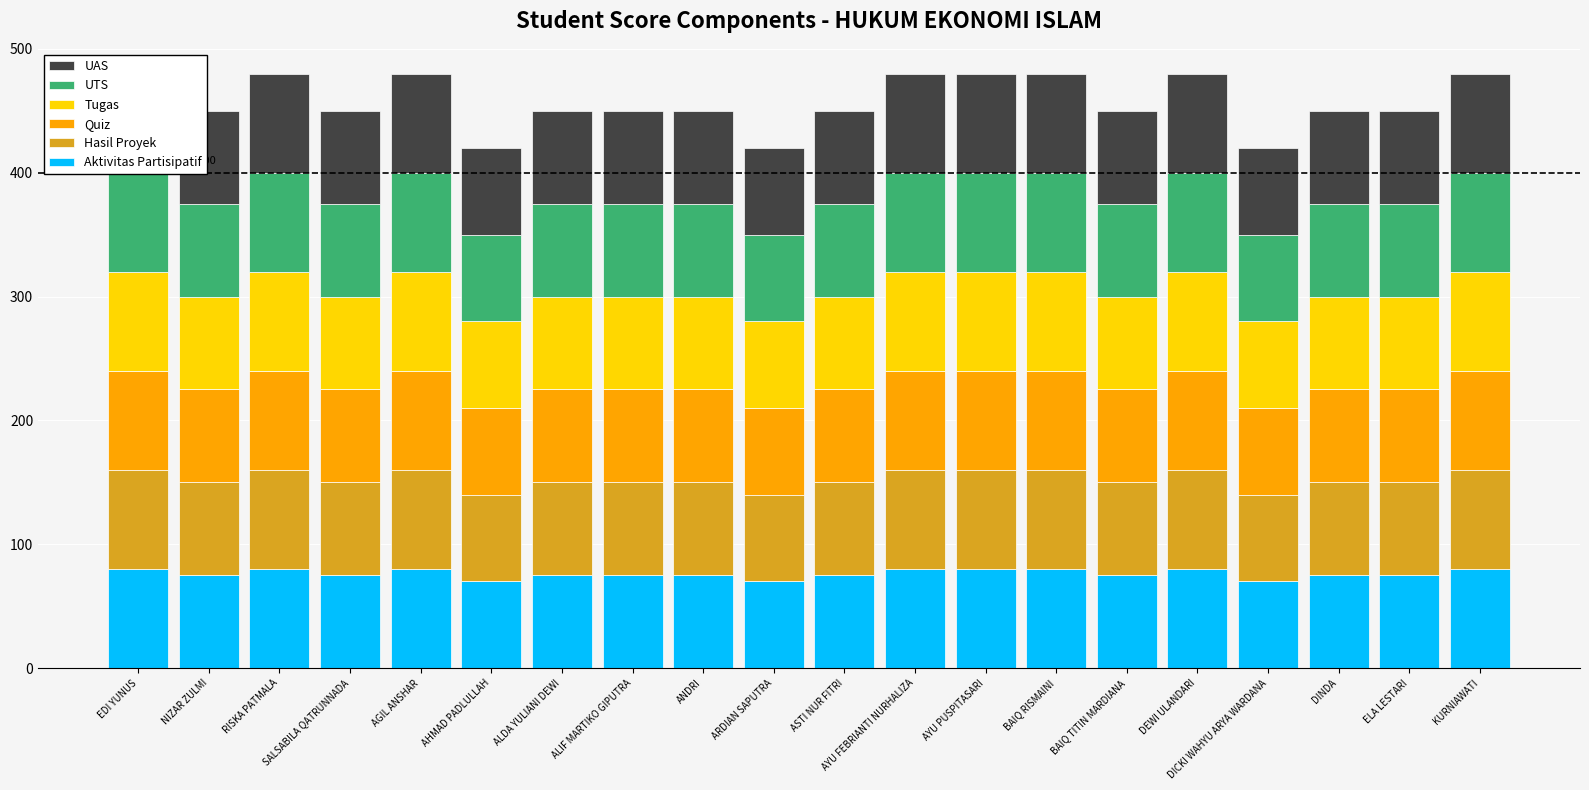

What is the value of the UAS bar at the 10th from the left?

70